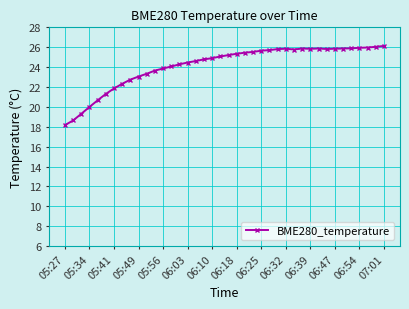

What is the sum of all values?

966.4